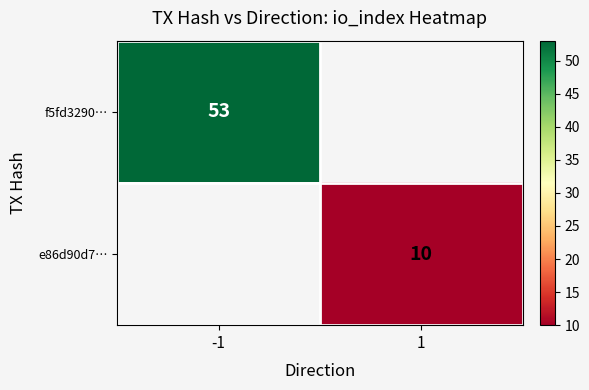

True or false: f5fd3290… has a value of 53 at -1.

True